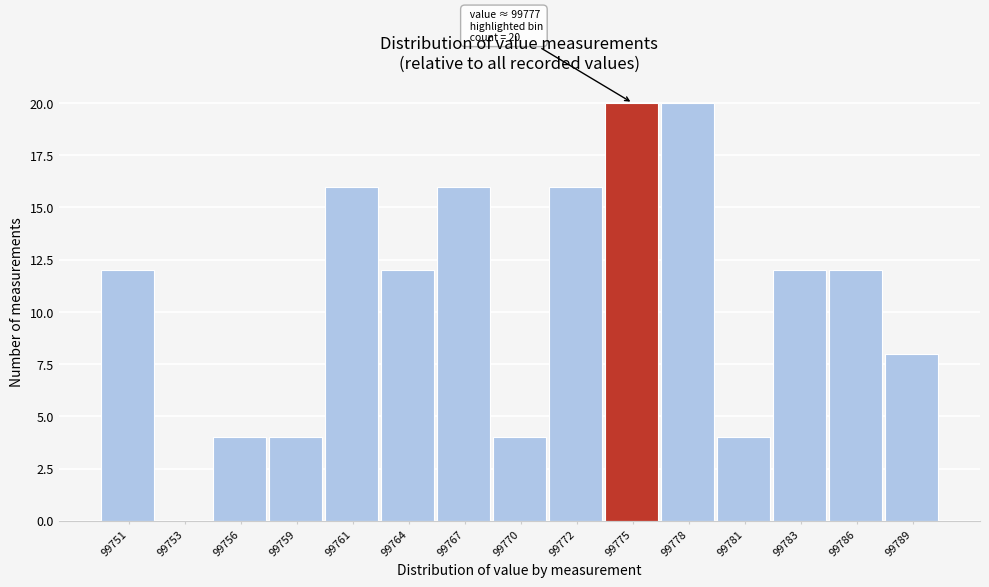

Reading left to right, extract all data points from this chart.

99751=12	99753=0	99756=4	99759=4	99761=16	99764=12	99767=16	99770=4	99772=16	99775=20	99778=20	99781=4	99783=12	99786=12	99789=8